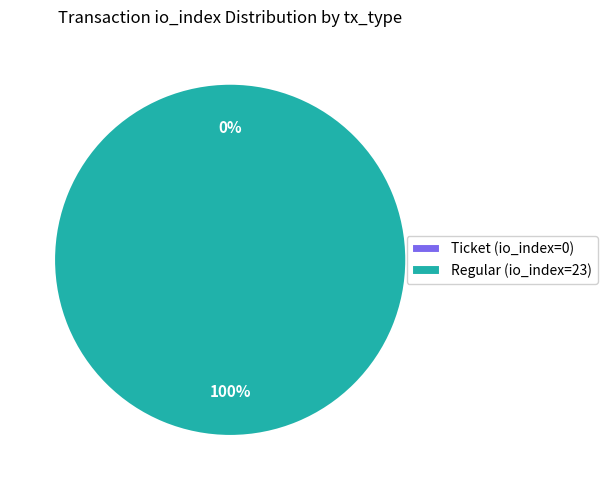

Which slice is the largest?

Regular (io_index=23)